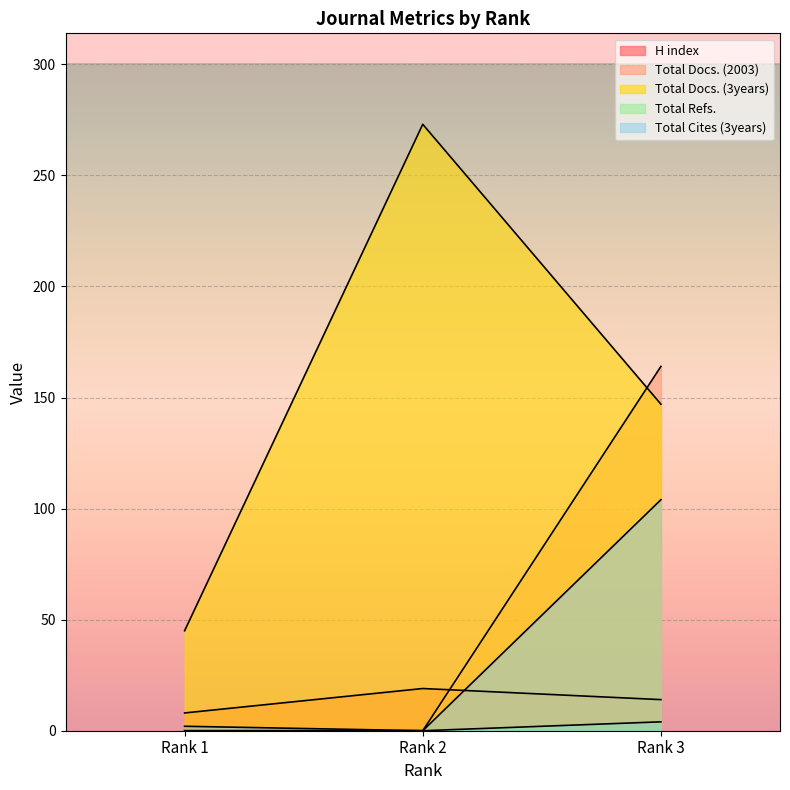

Is the value of H index at Rank 3 greater than the value of Total Docs. (2003) at Rank 1?

Yes